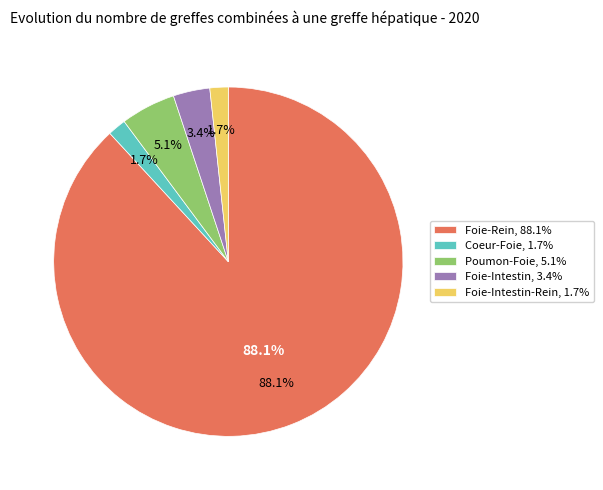

How much of the chart is everything except Foie-Intestin?

96.6%